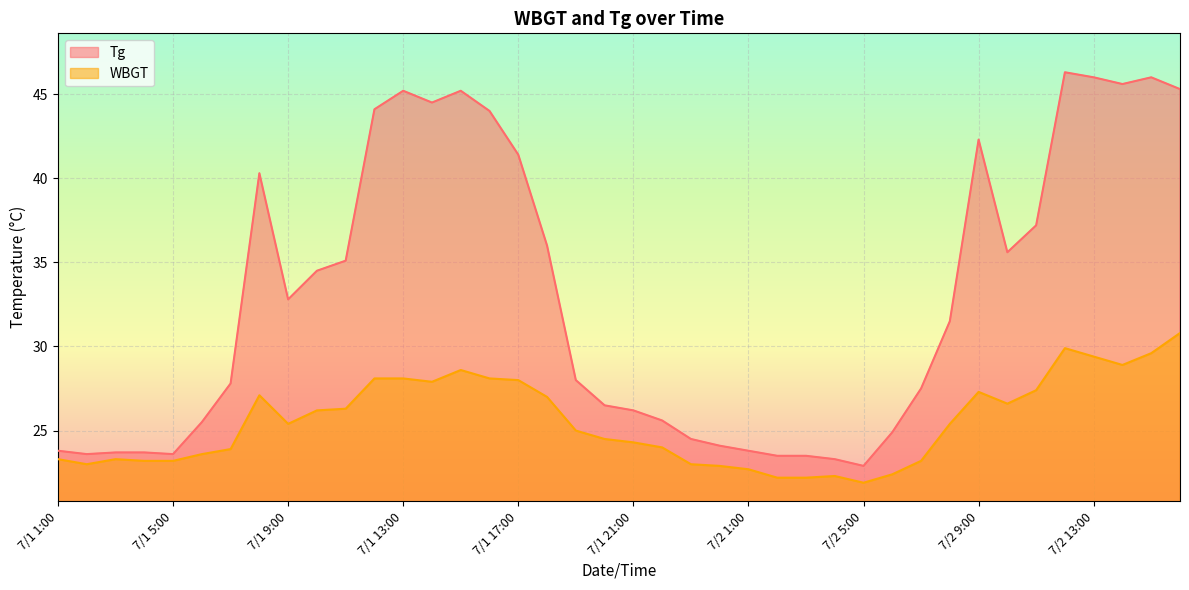

What are all the series names shown in the legend?

Tg, WBGT